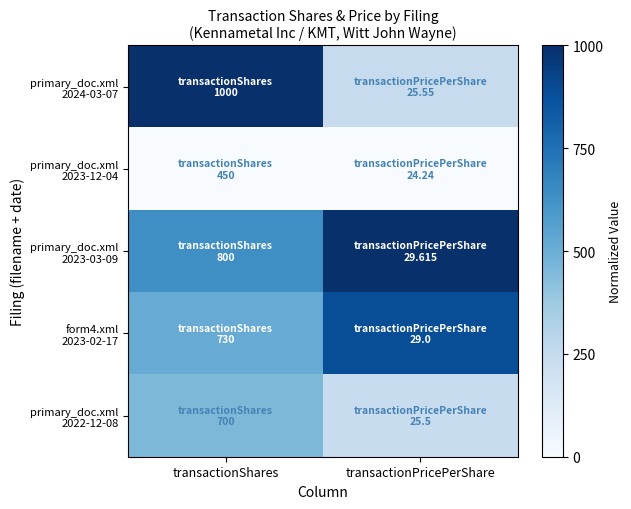

What is the difference between the highest and lowest values at transactionShares?

1.0